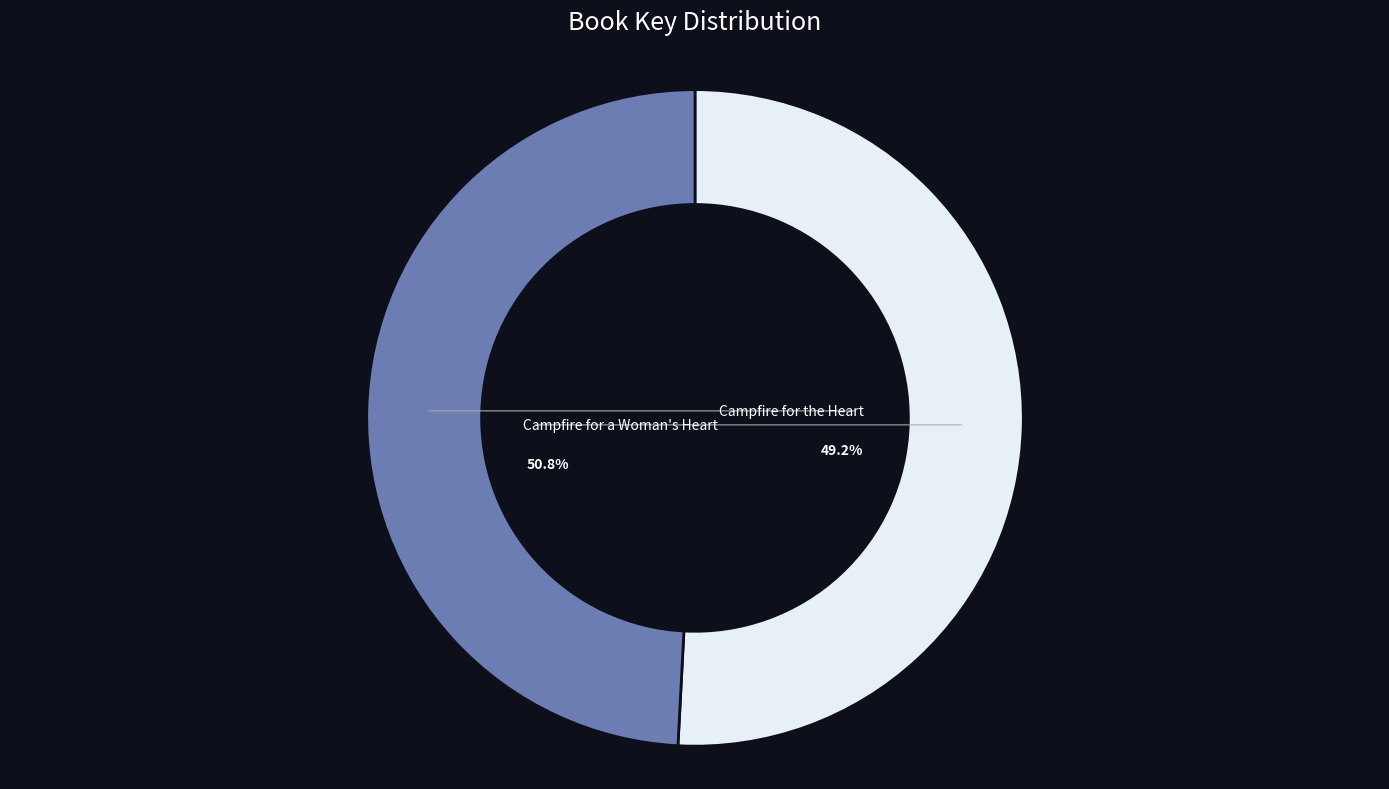

How many segments does this pie chart have?

2